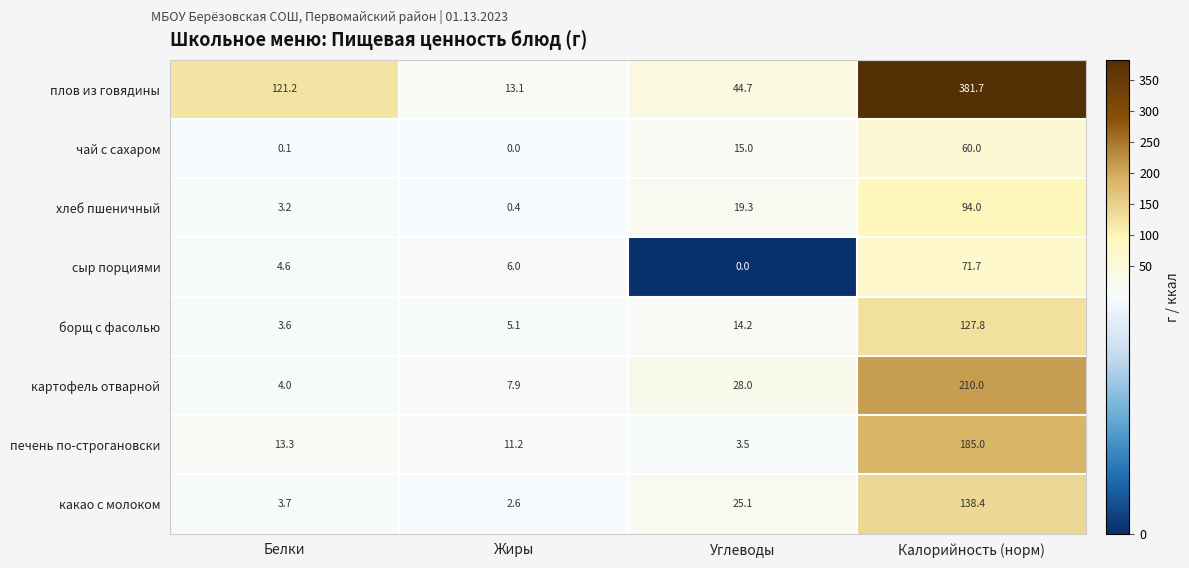

Which label corresponds to the largest value in the chart?

Калорийность (норм)